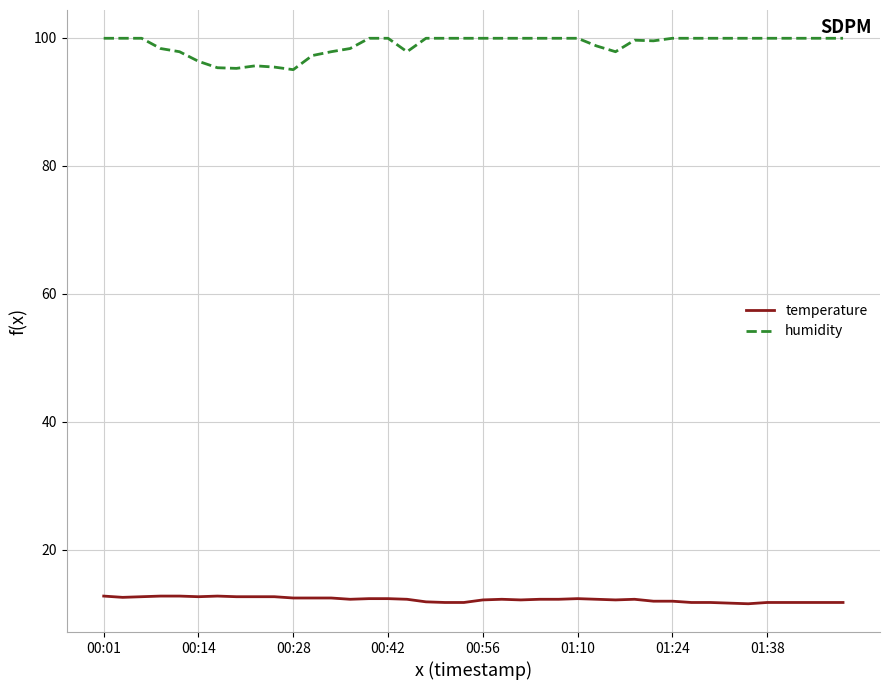

What is the highest value of the temperature series?

12.8